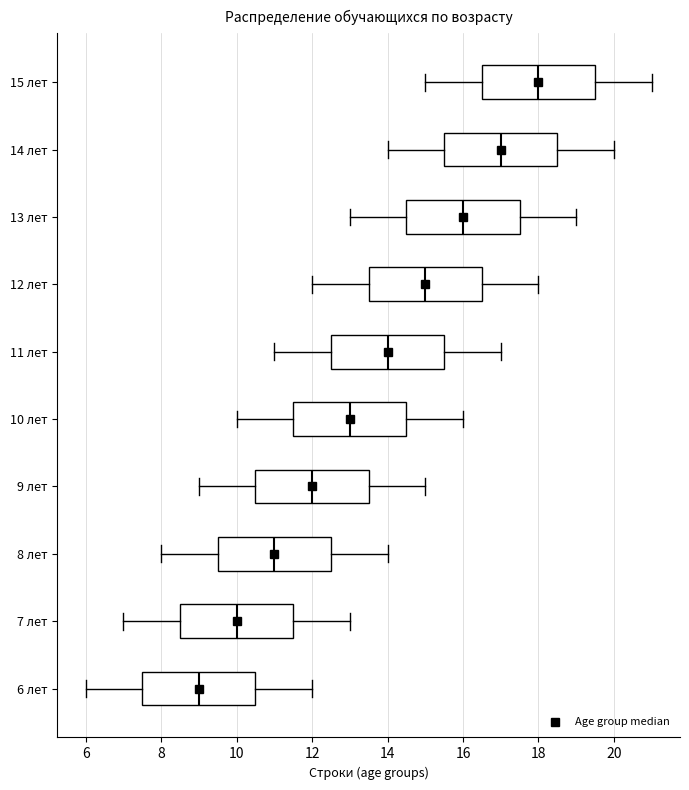

Which box has the furthest to the right median line?

15 лет